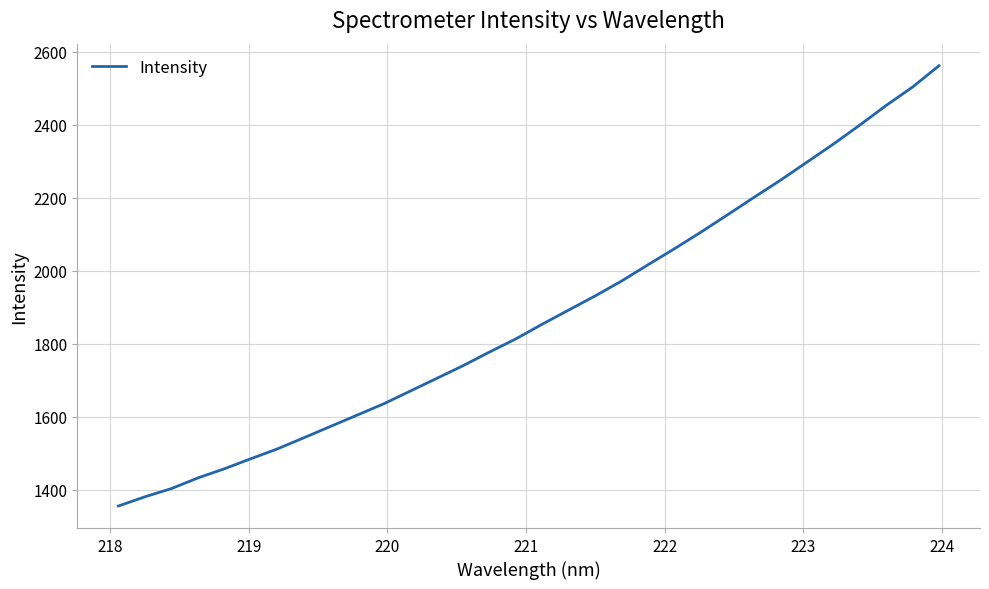

What is the maximum value shown in the chart?

2562.0